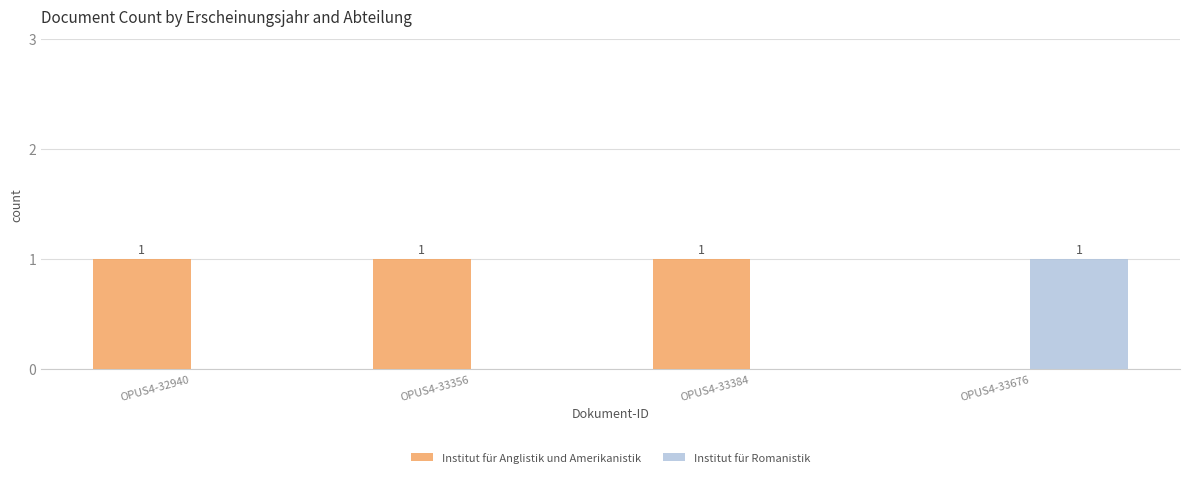

At which label is Institut für Anglistik und Amerikanistik closest to 0?

OPUS4-33676